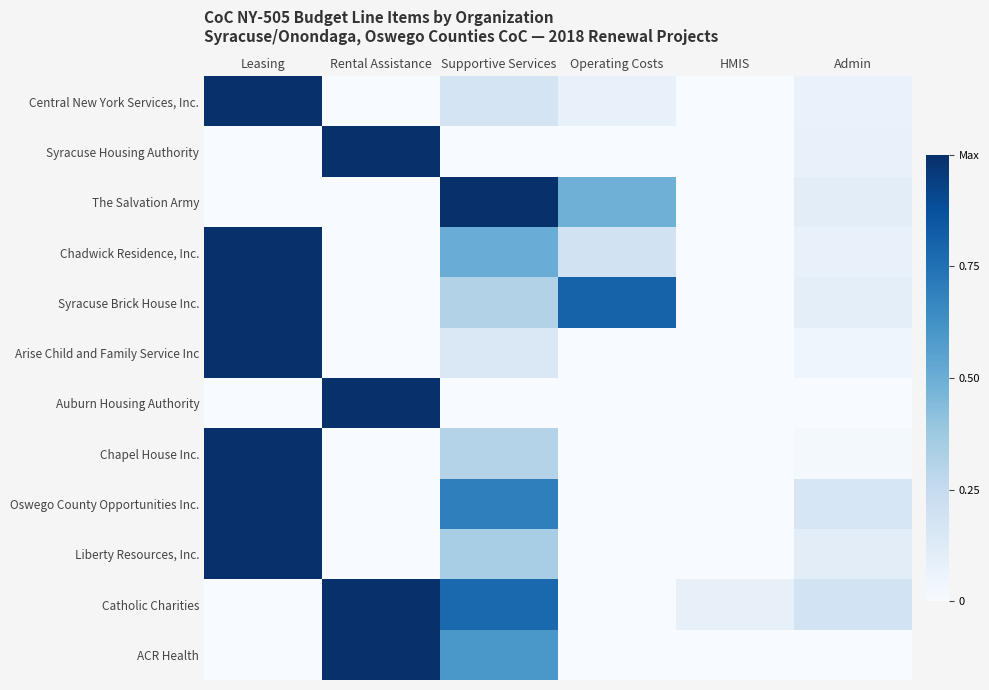

Which label corresponds to the smallest value in the chart?

Rental Assistance